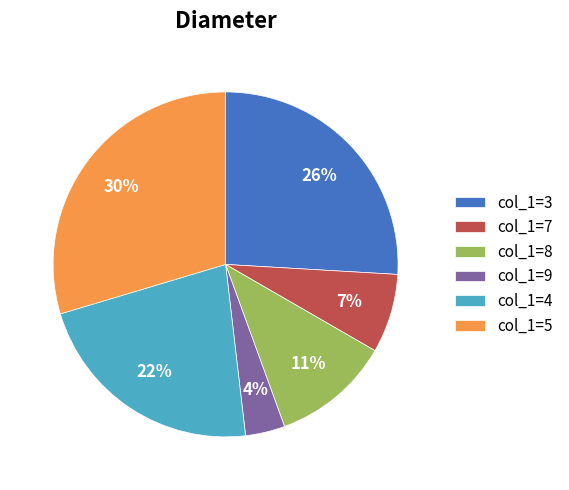

Is it true that col_1=9 is 10% of the pie?

False